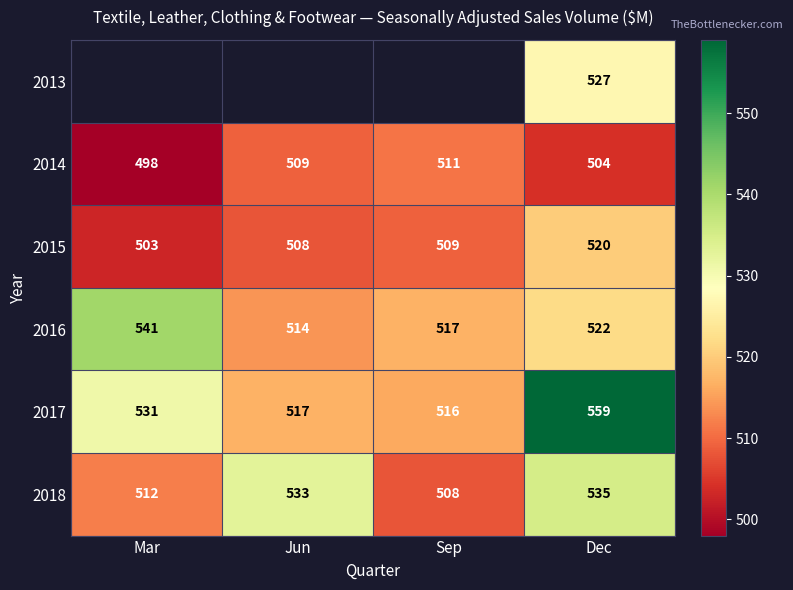

How many values in the 2018 series are below 533?

2